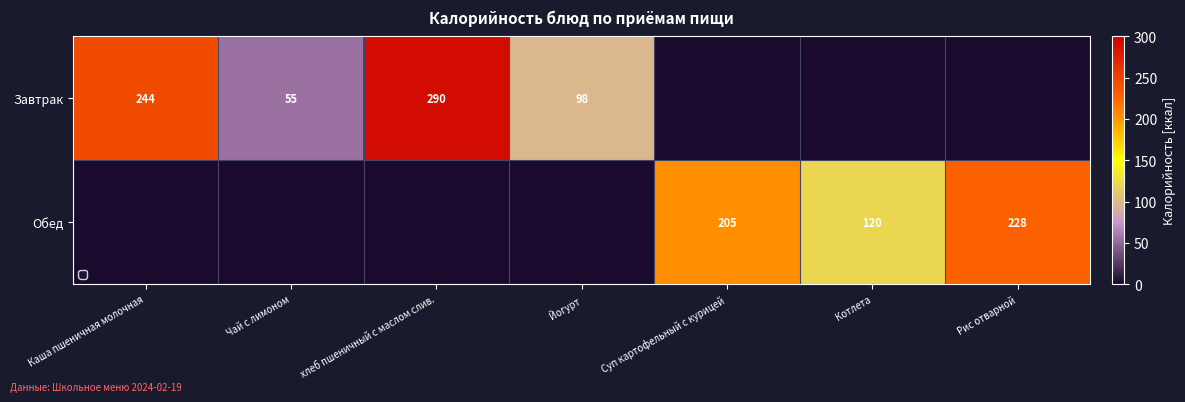

The Обед series shows 91 at Рис отварной. True or false?

False